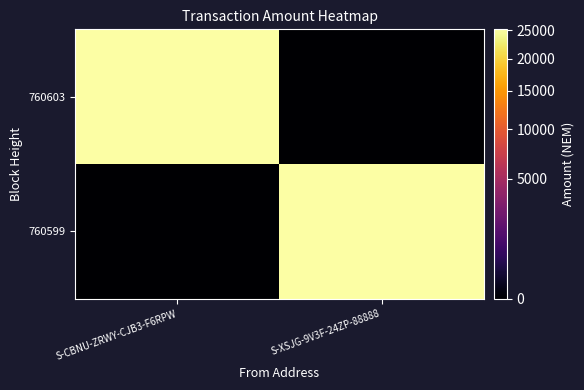

What is the spread (max minus min) of values at S-XSJG-9V3F-24ZP-88888?

25195